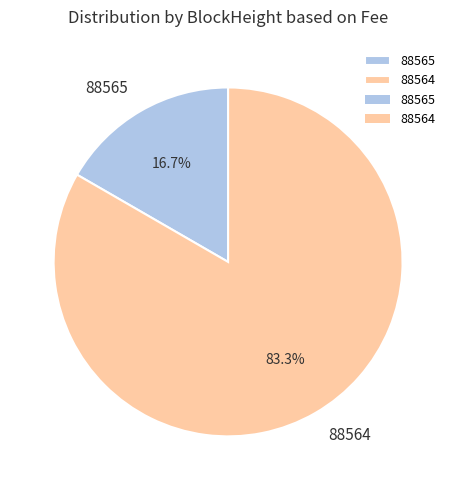

What portion of the pie excludes 88564?

16.7%